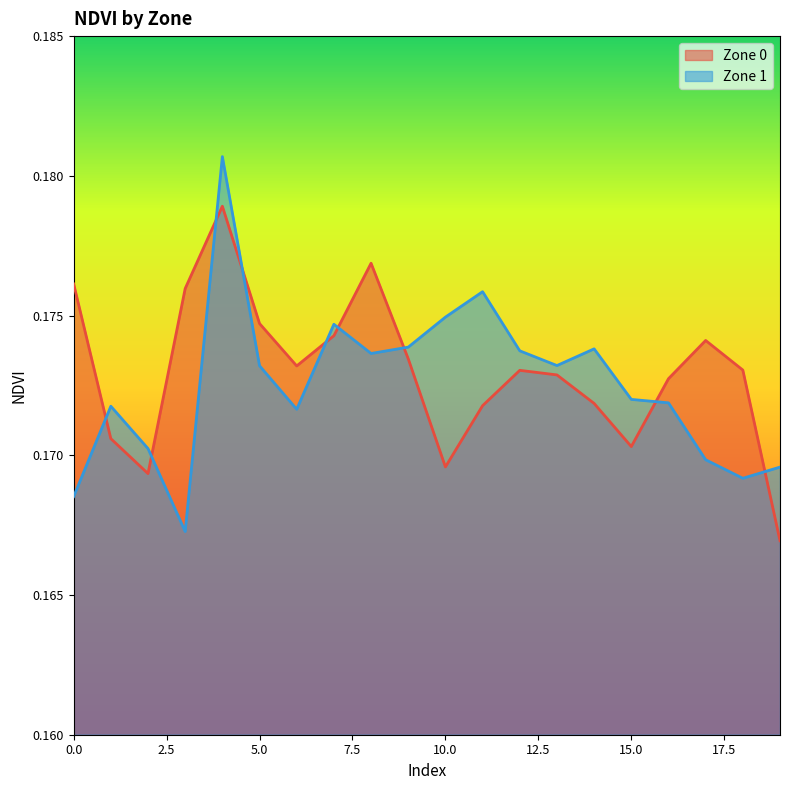

True or false: Zone 1 has a value of 0.2 at 1.

True